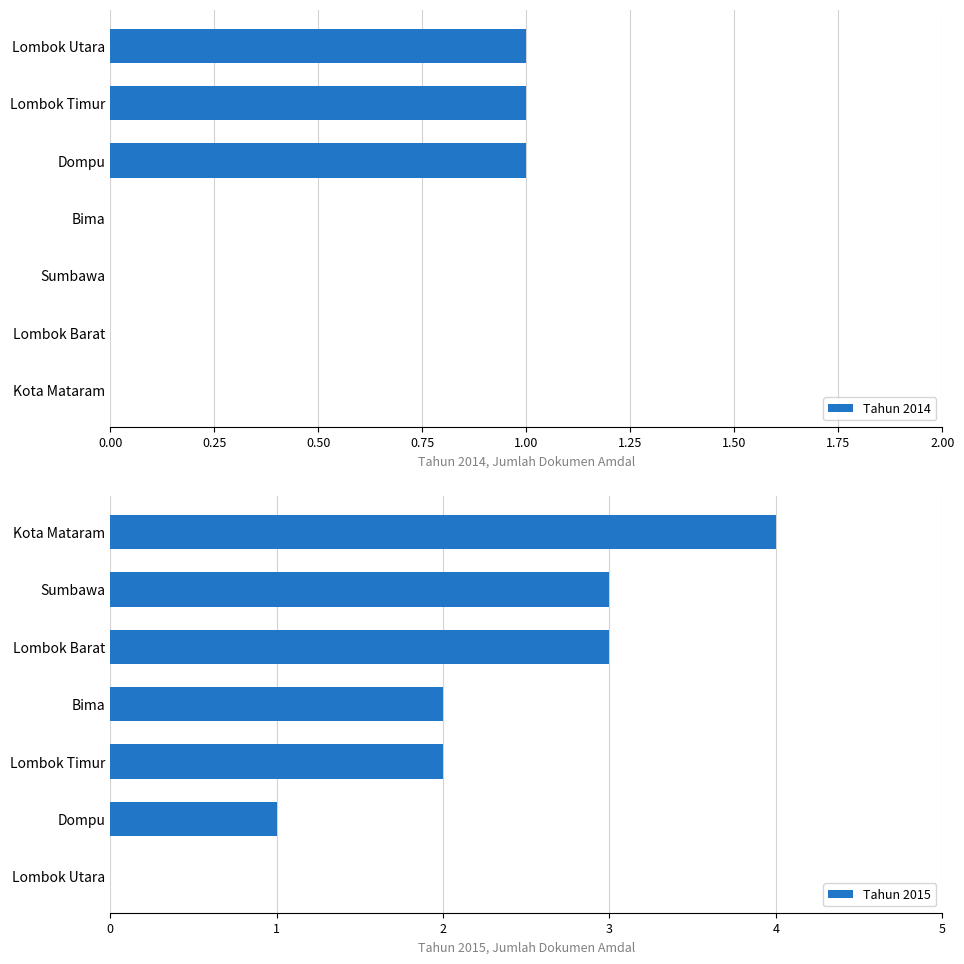

The Tahun 2015 series shows 3 at Lombok Barat. True or false?

True